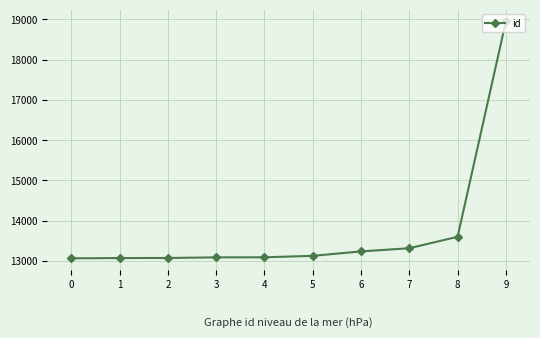

True or false: the data shows 13091 at 4.

True